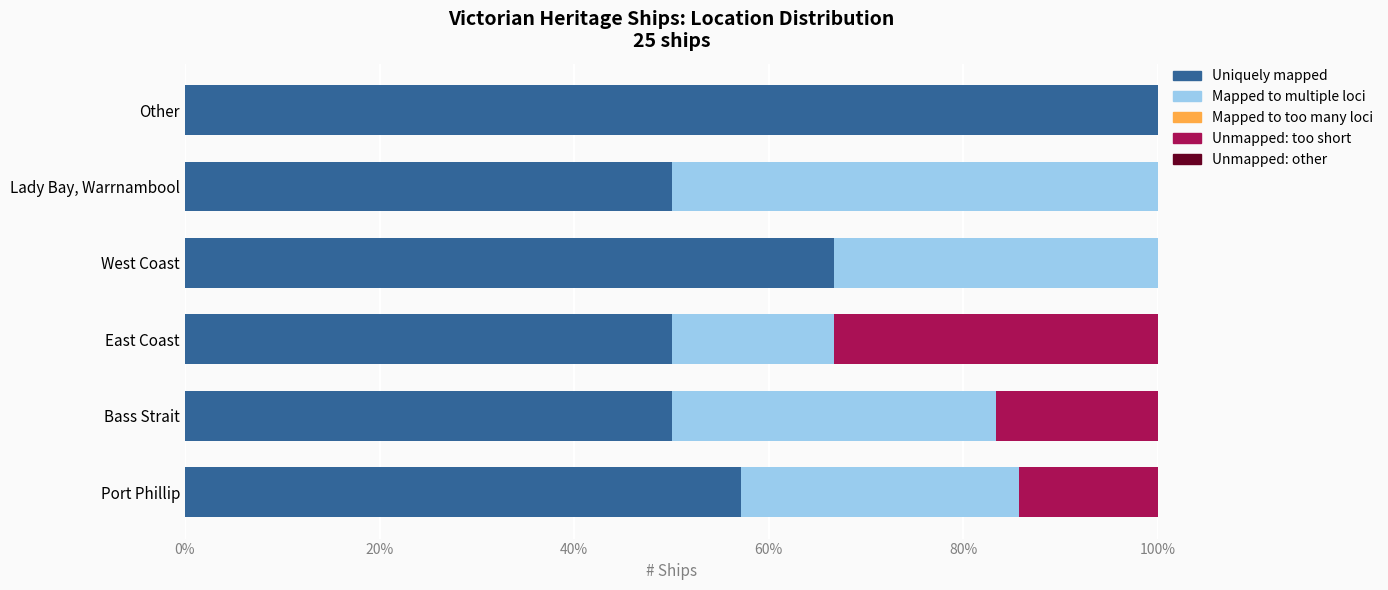

What value does the Uniquely mapped series have at West Coast?

66.7